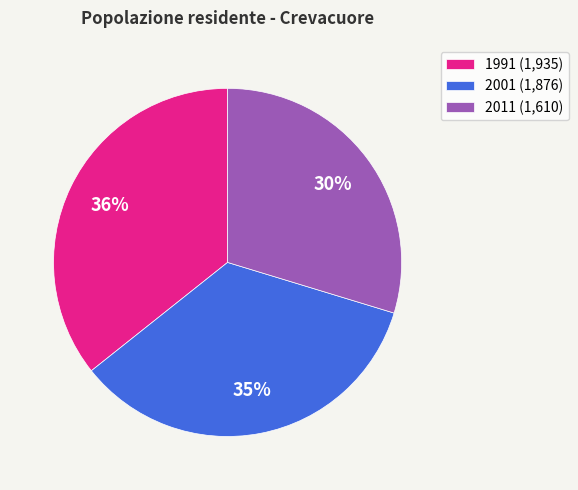

Which slice is the smallest?

2011